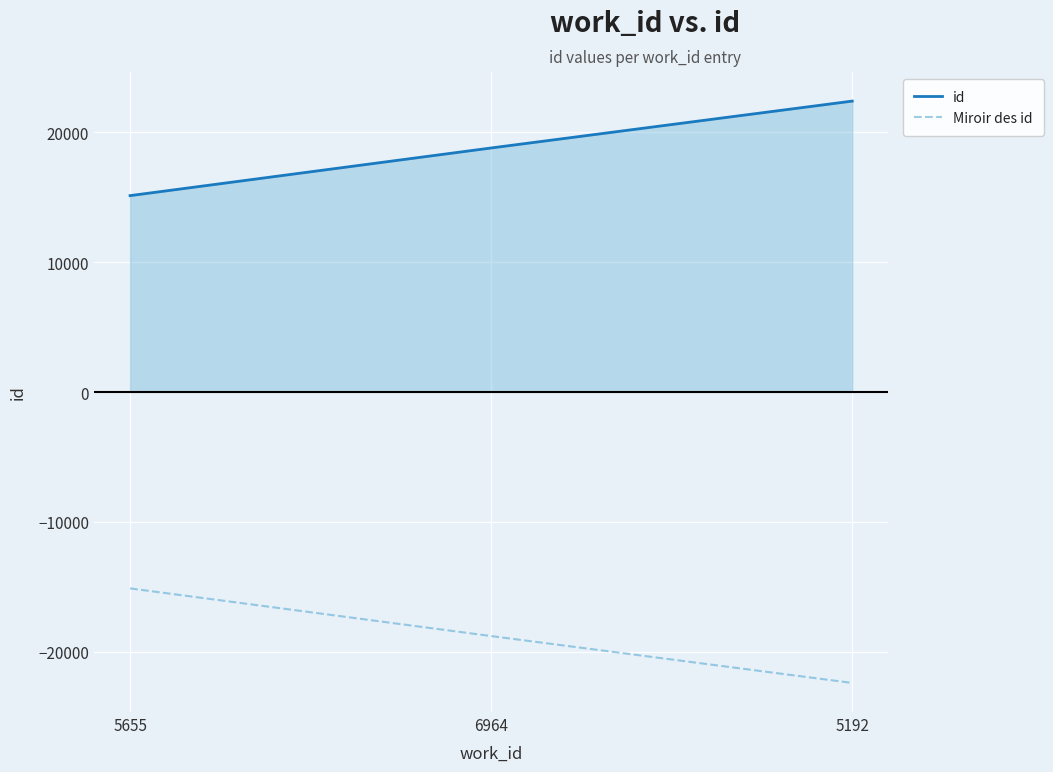

Count the id values in the range 15108 to 22381.

3